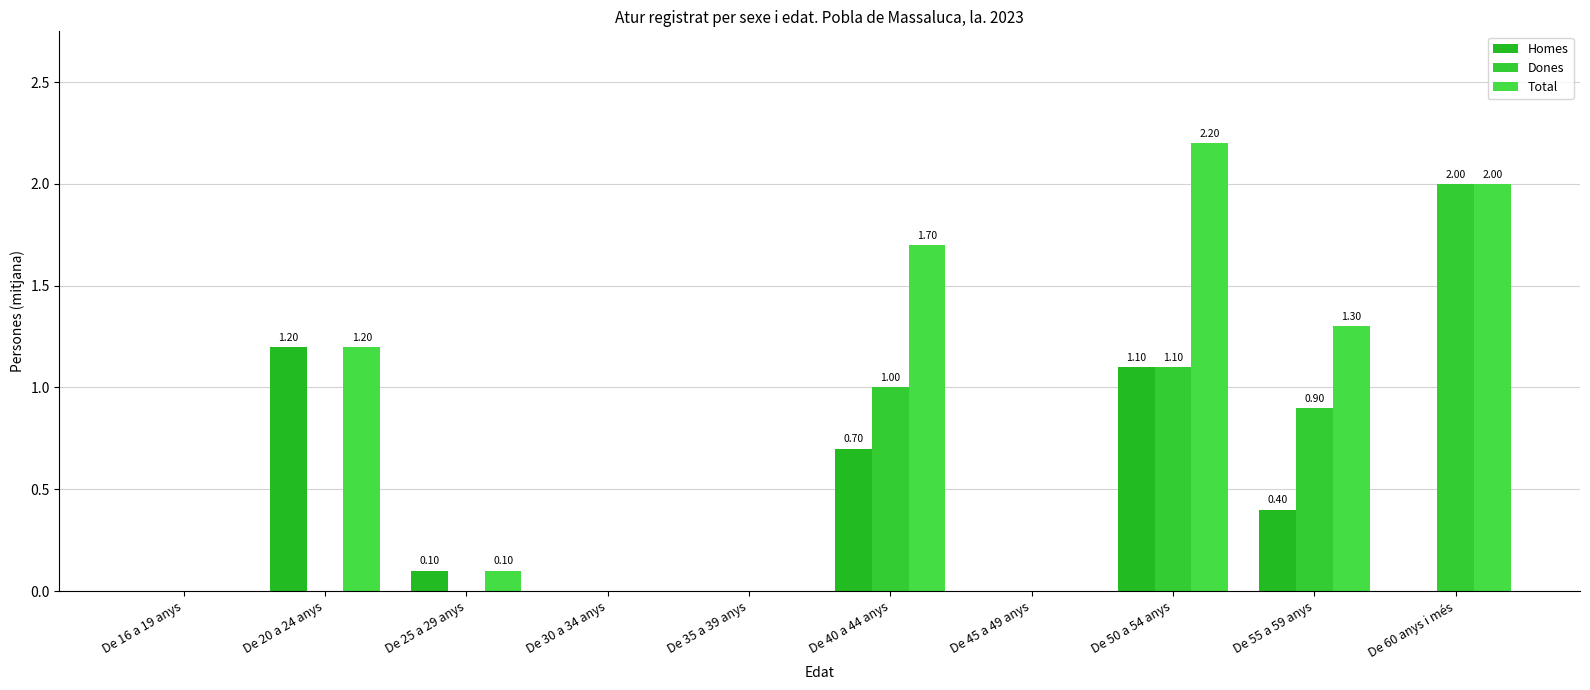

At which label does Dones reach its peak?

De 60 anys i més